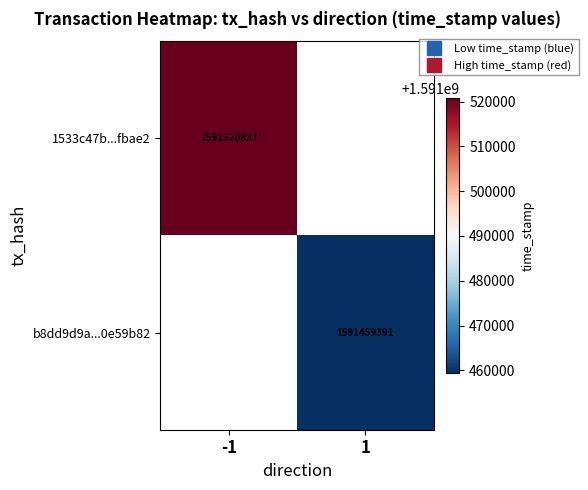

Which has a higher value, 1 or -1?

-1